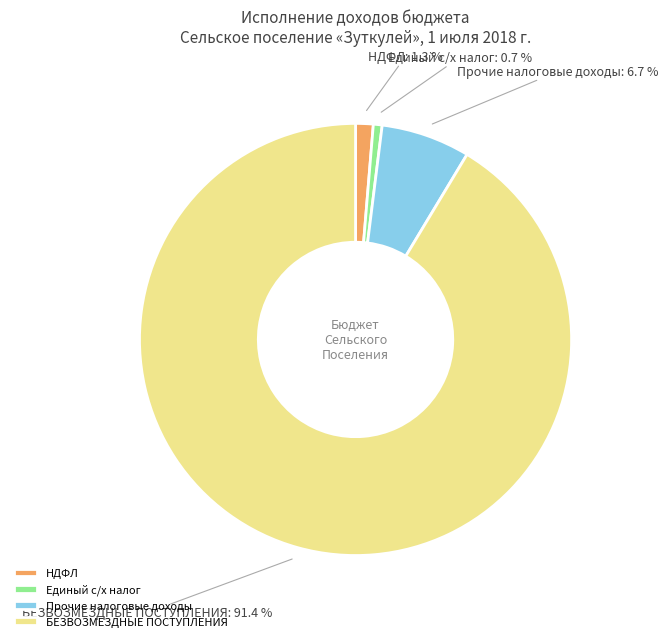

Between Прочие налоговые доходы and Единый с/х налог, which is larger?

Прочие налоговые доходы